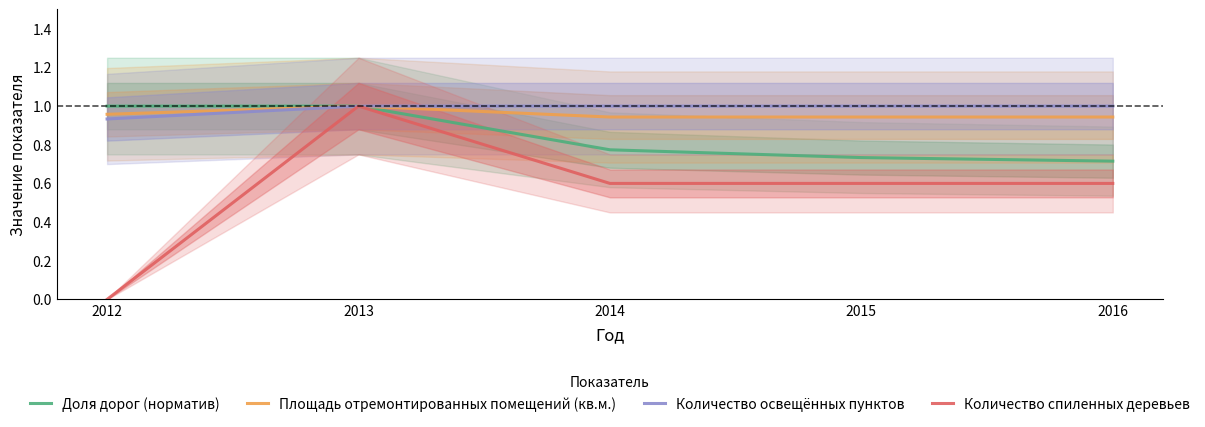

Reading left to right, what are all the values shown in this chart?

Доля дорог (норматив): 2012=1.0	2013=1.0	2014=0.8	2015=0.7	2016=0.7
Площадь отремонтированных помещений (кв.м.): 2012=1.0	2013=1.0	2014=0.9	2015=0.9	2016=0.9
Количество освещённых пунктов: 2012=0.9	2013=1.0	2014=1.0	2015=1.0	2016=1.0
Количество спиленных деревьев: 2012=0.0	2013=1.0	2014=0.6	2015=0.6	2016=0.6